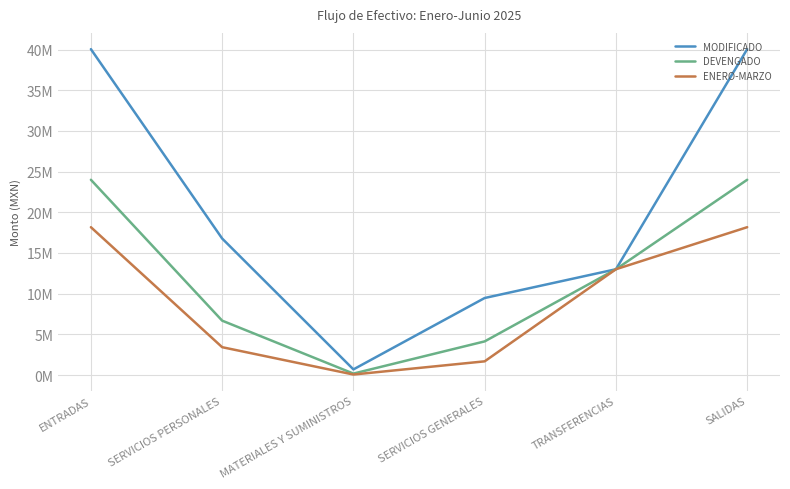

Is it true that DEVENGADO equals 11641440.4 at ENTRADAS?

False